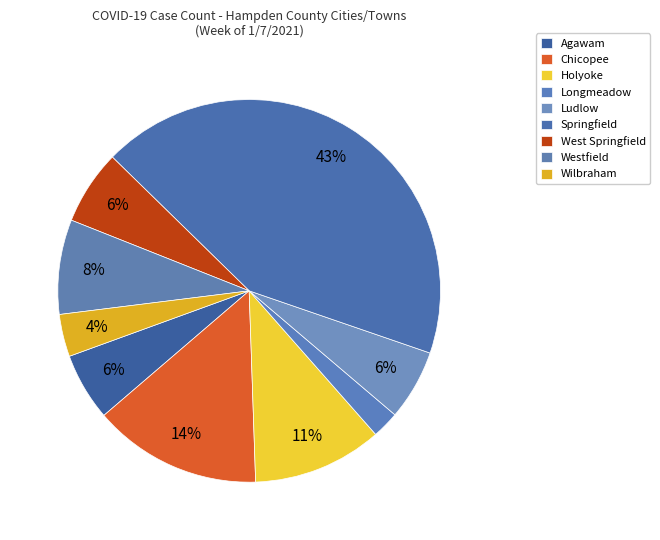

Does any single category account for the majority?

No